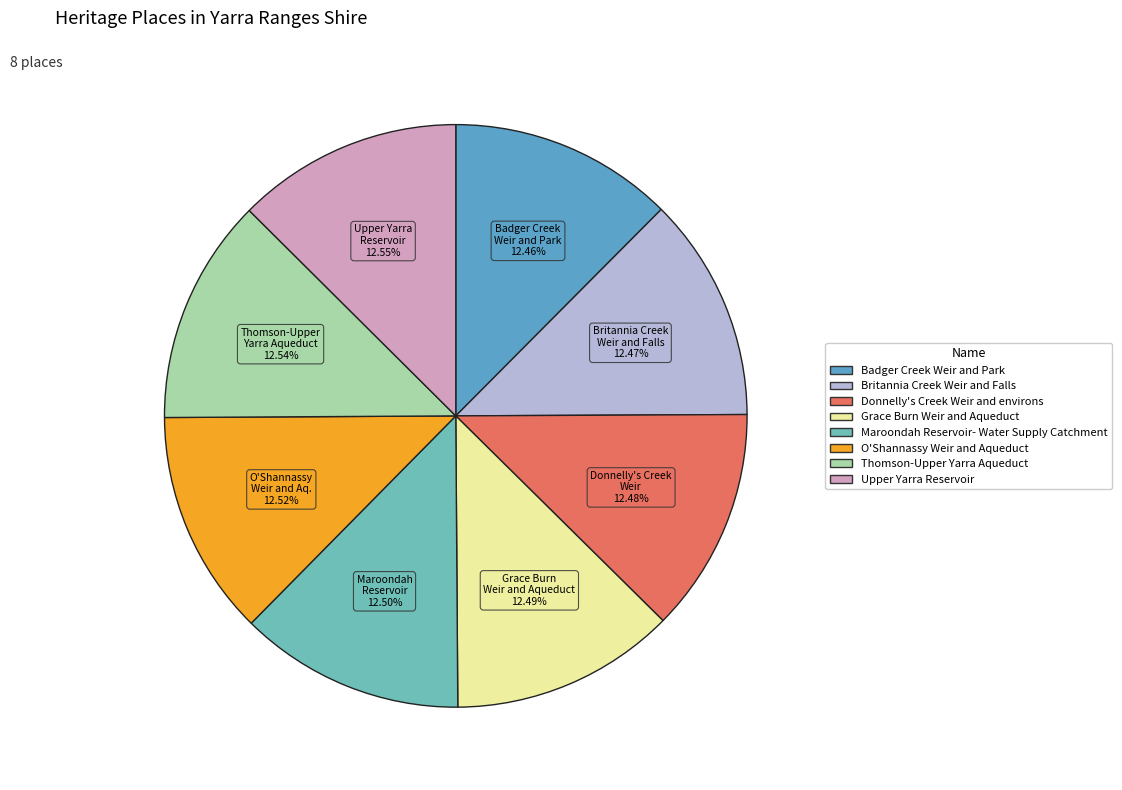

Does Badger Creek Weir and Park account for over 50% of the chart?

No